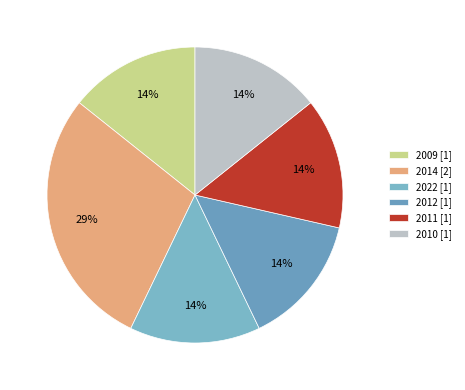

To the nearest percent, what portion does 2009 represent?

14%